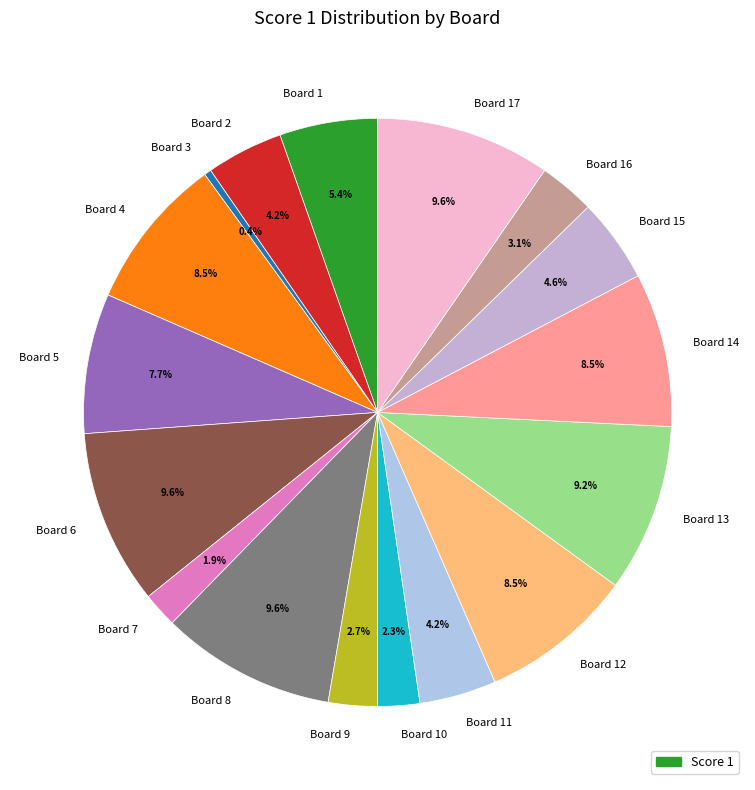

How many slices are in this pie chart?

17